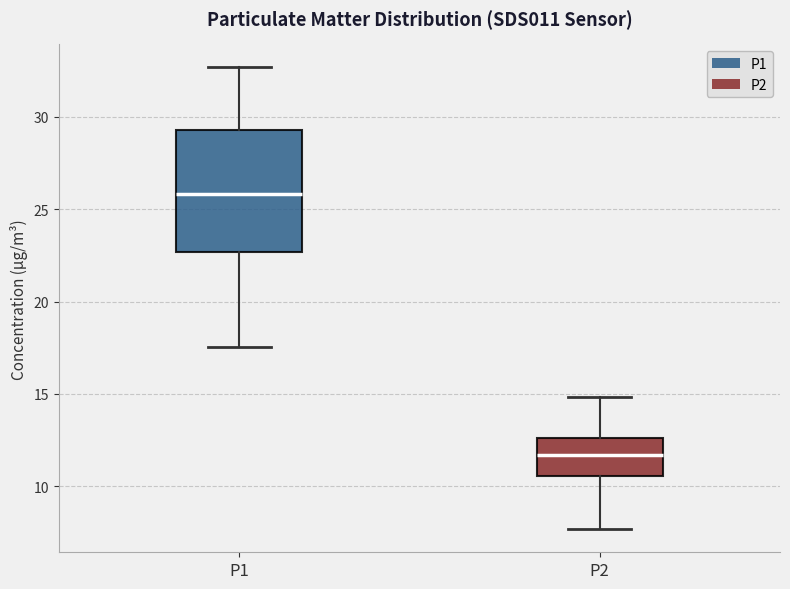

Which box's median line is the lowest?

P2